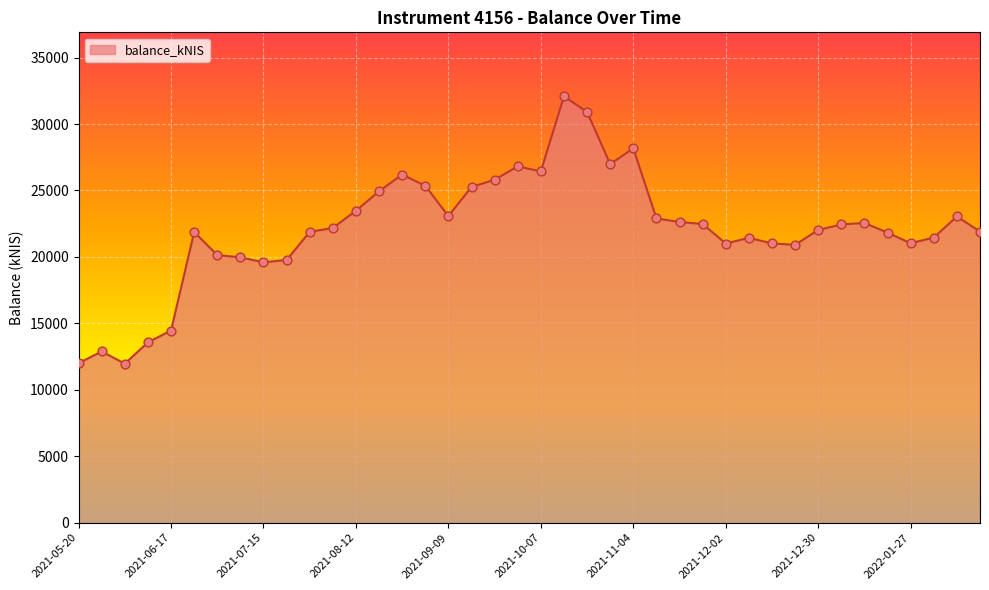

What is the maximum value shown in the chart?

32086.7